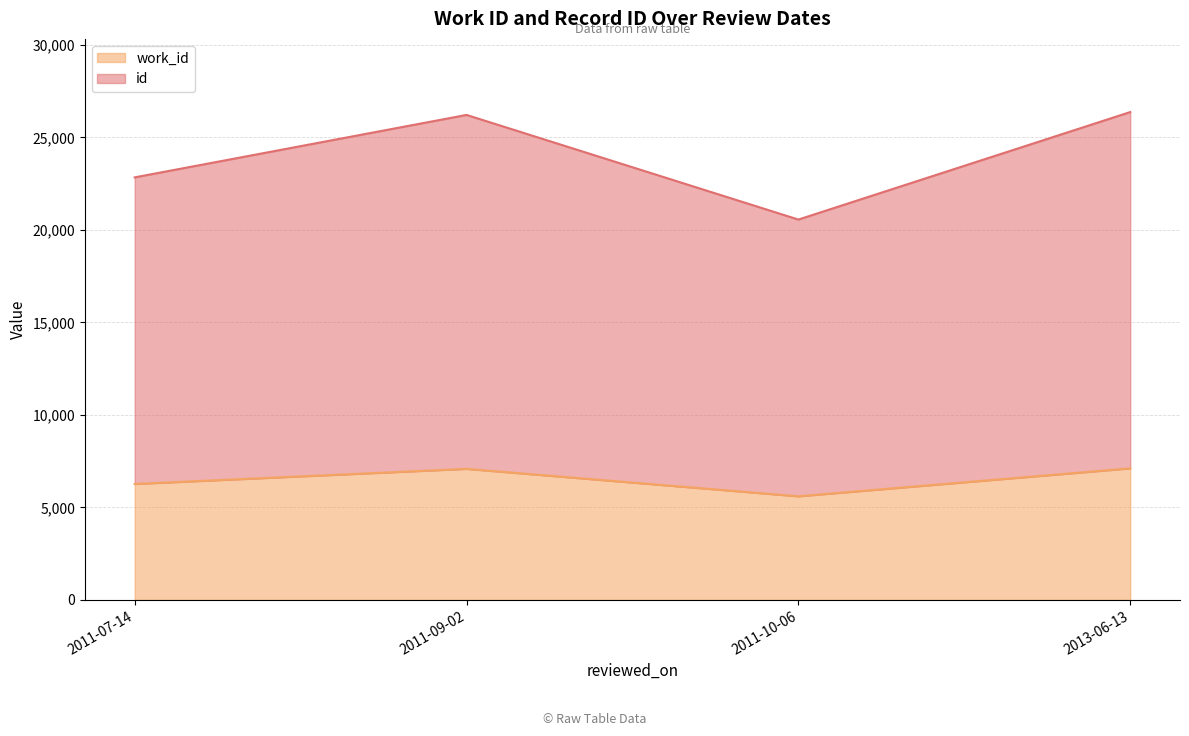

What is the highest value of the work_id series?

7108